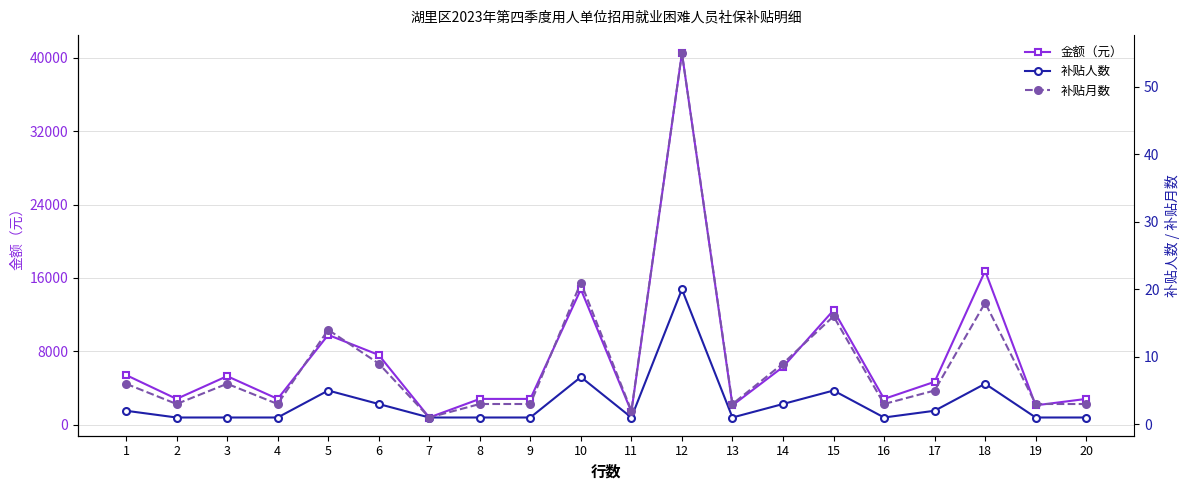

At which label does 补贴人数 reach its peak?

12